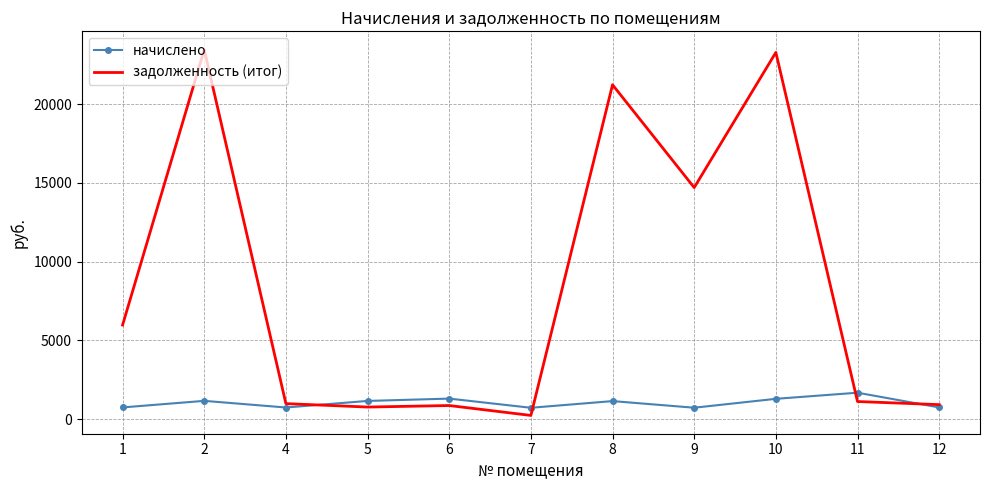

At which label does задолженность (итог) first exceed 1124?

1